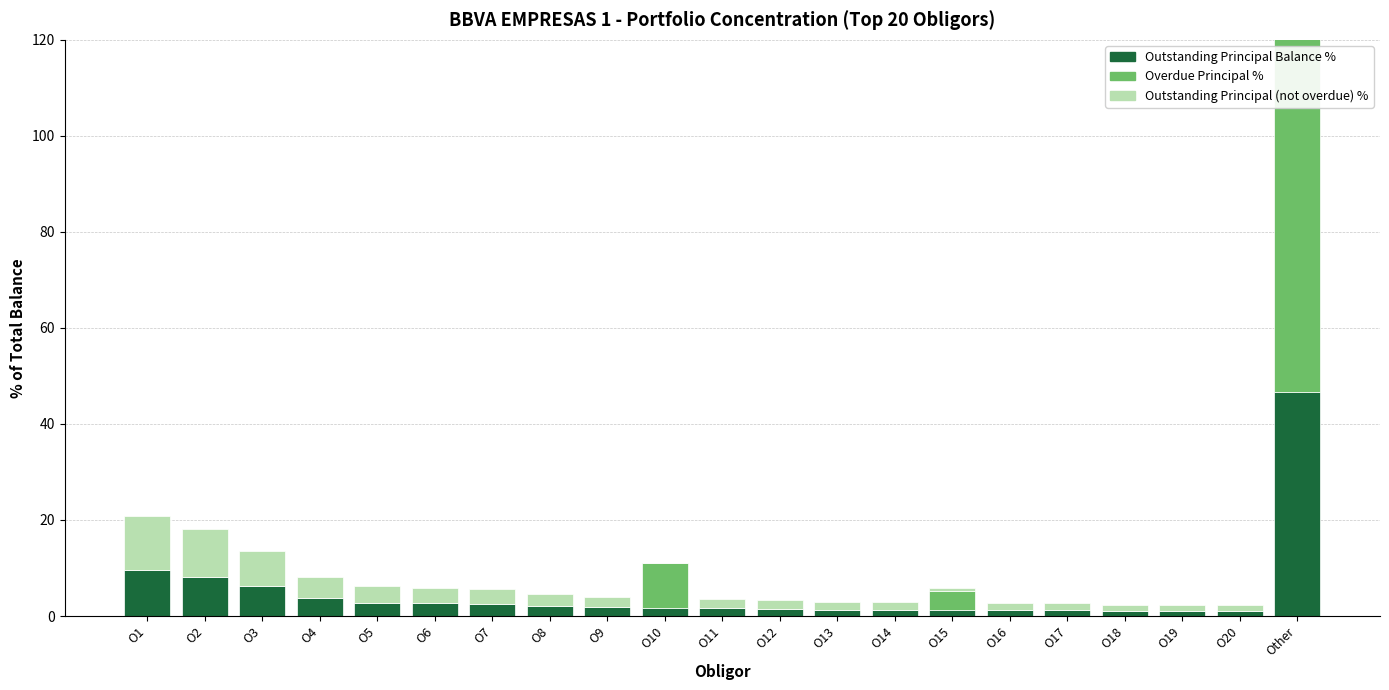

Which series has the largest total across all categories?

Outstanding Principal (not overdue) %